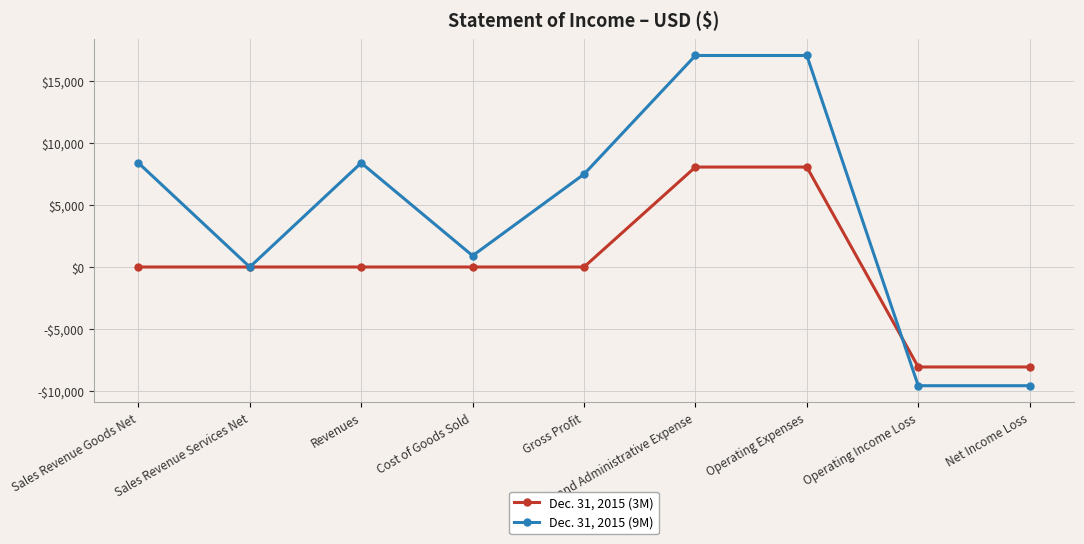

What are all the series names shown in the legend?

Dec. 31, 2015 (3M), Dec. 31, 2015 (9M)